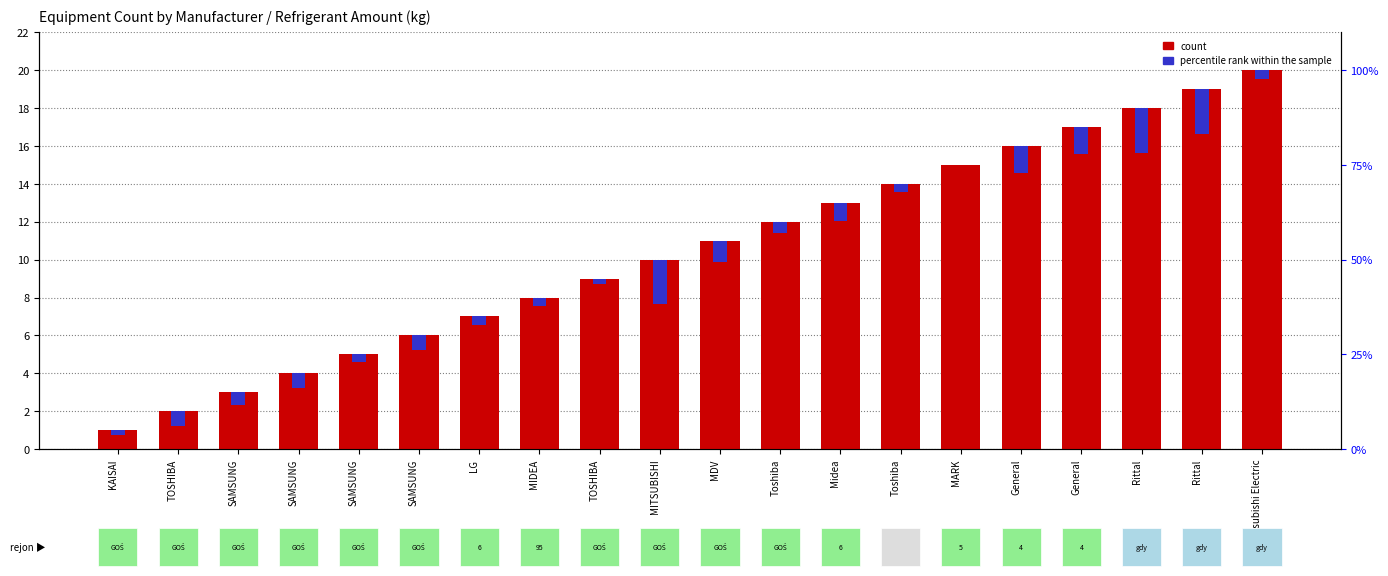

At which category does the chart reach its minimum across all series?

MARK